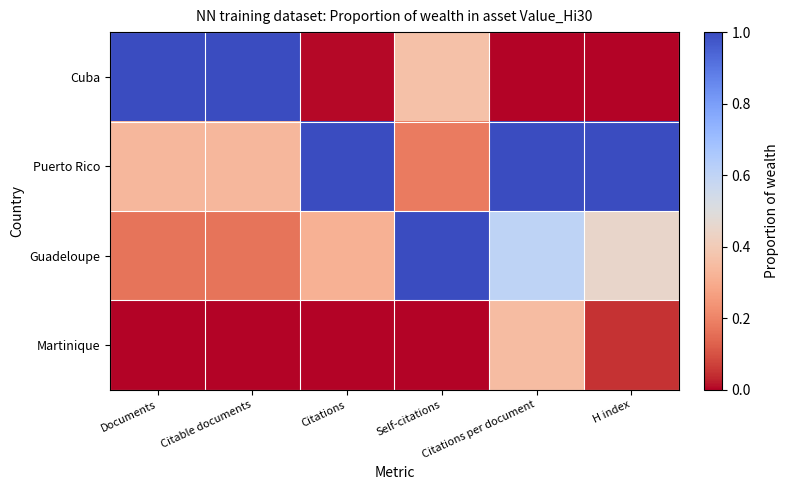

Between Citations per document and Citations, which is larger?

Citations